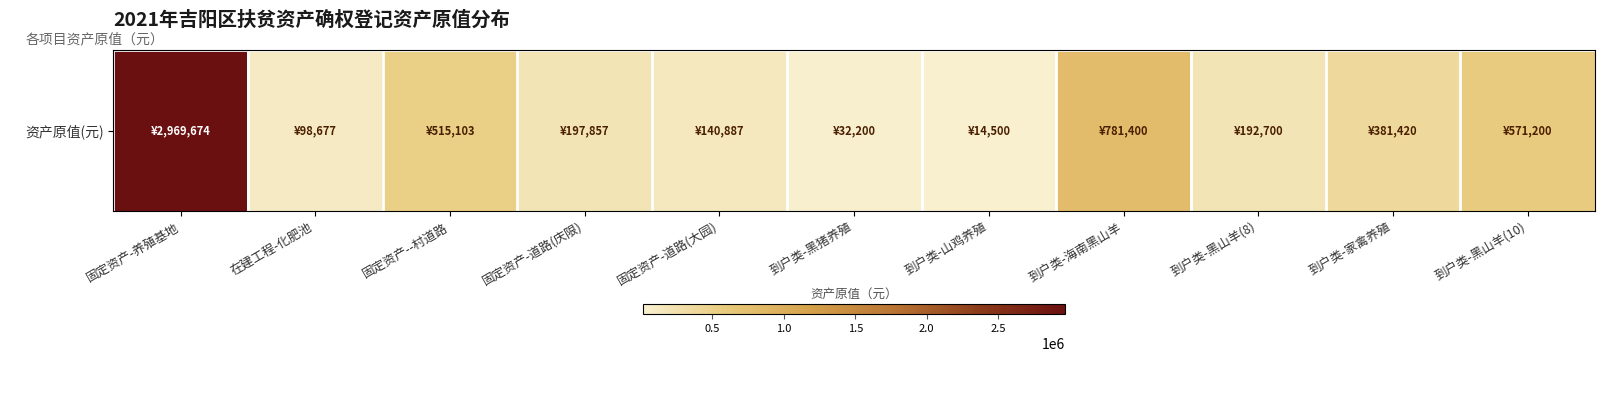

At which label is the value closest to 1492087?

到户类-海南黑山羊